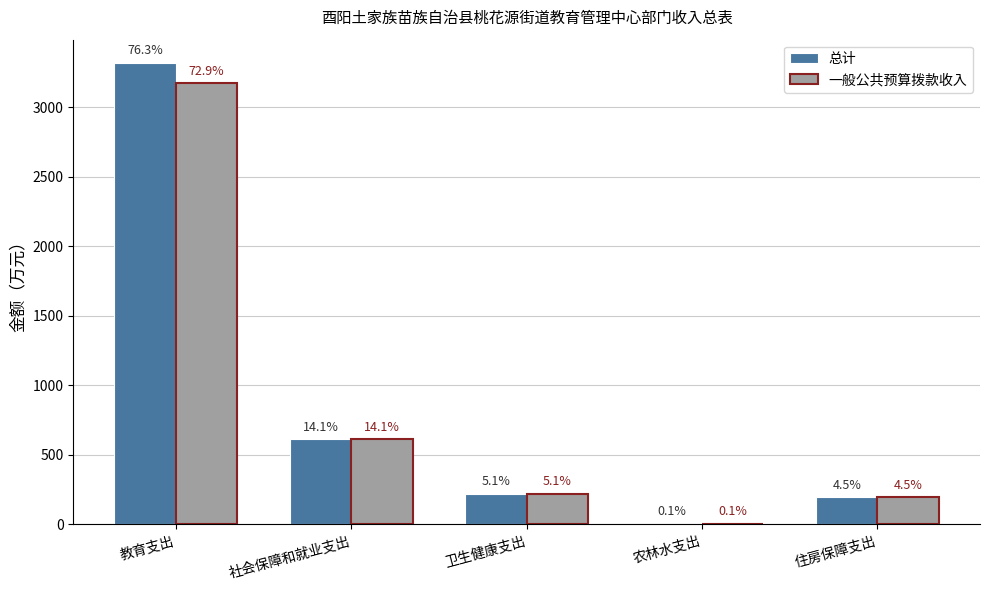

Are the bars horizontal?

No